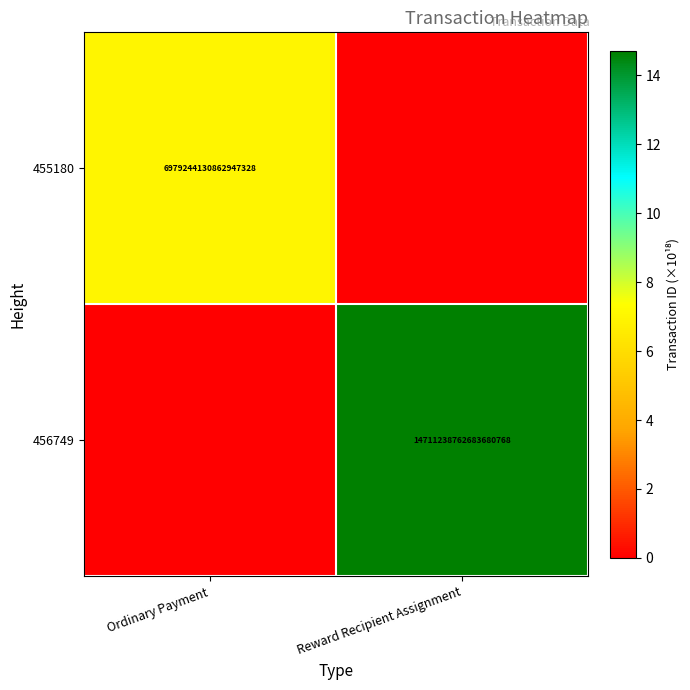

True or false: 456749 has a value of 14711238762683680768 at Reward Recipient Assignment.

True